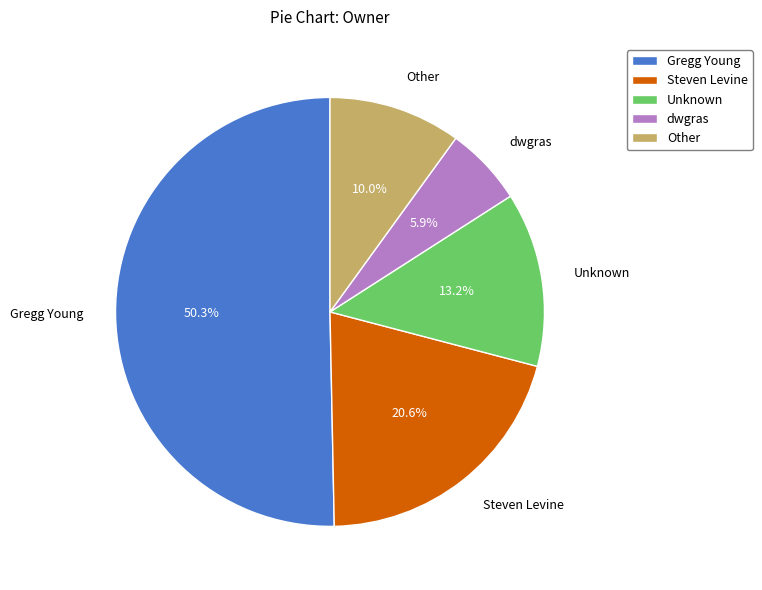

Which category accounts for the majority?

Gregg Young